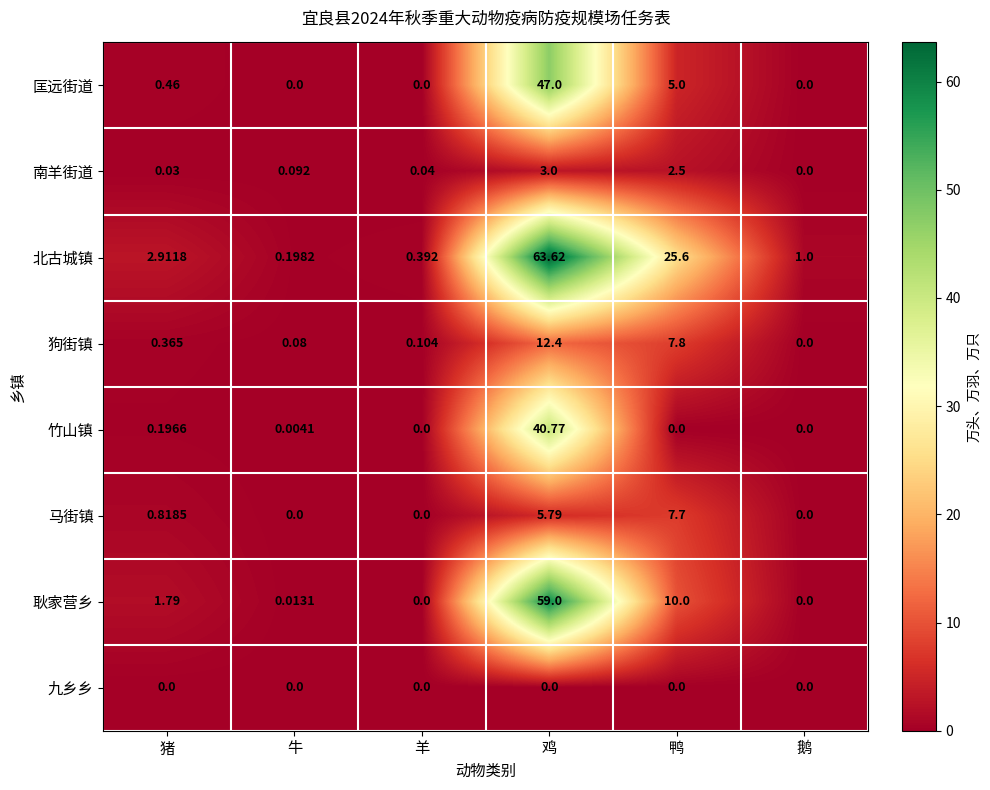

At how many categories does at least one series exceed 61?

1